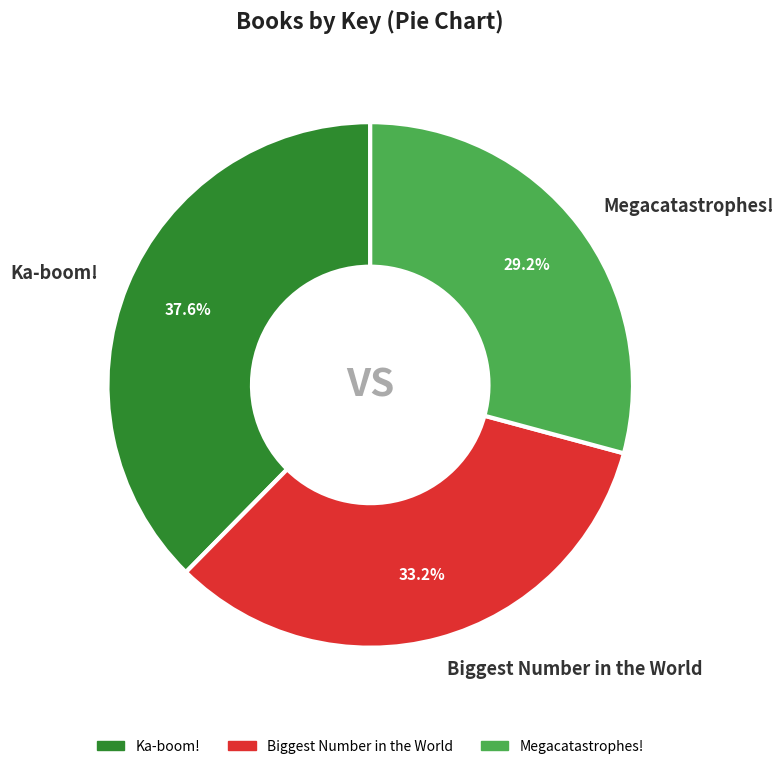

Is it true that Megacatastrophes! is 29% of the pie?

True